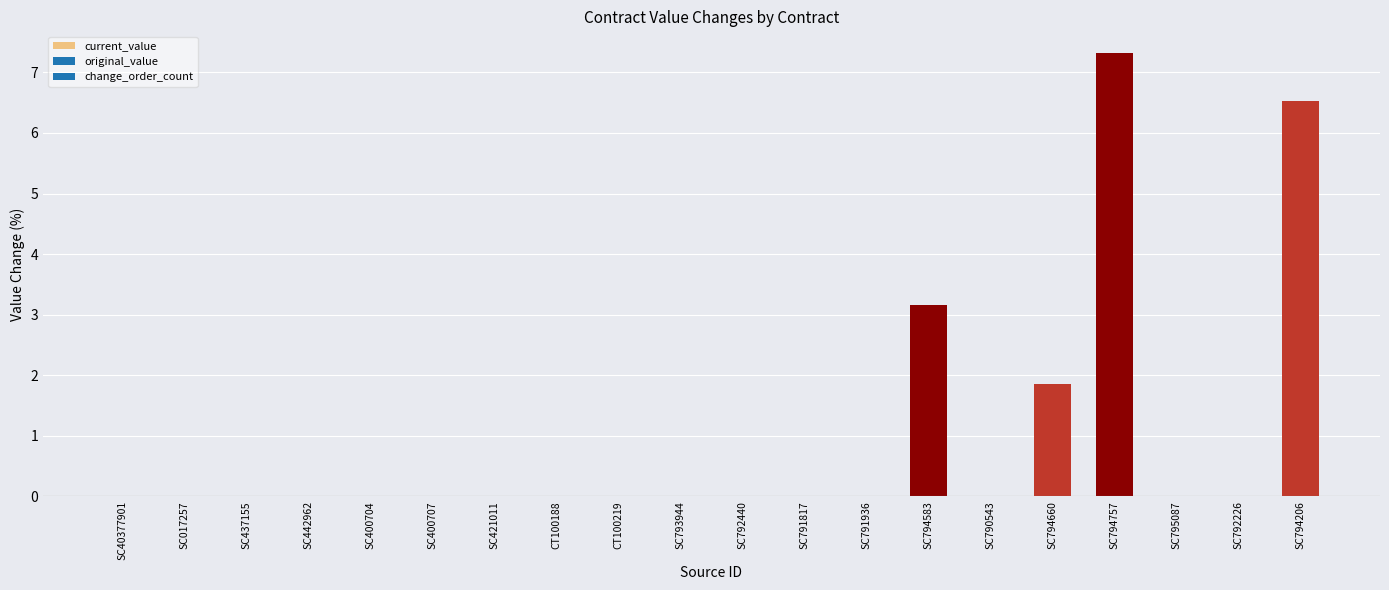

What is the greatest value displayed?

7.3